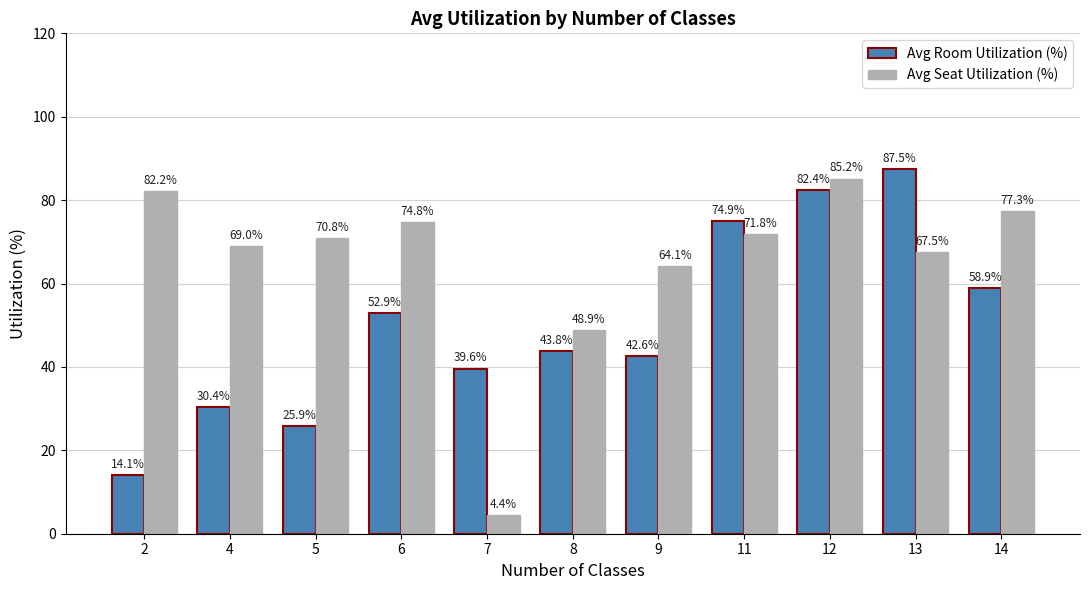

How many data points in Avg Room Utilization (%) are above 43?

6